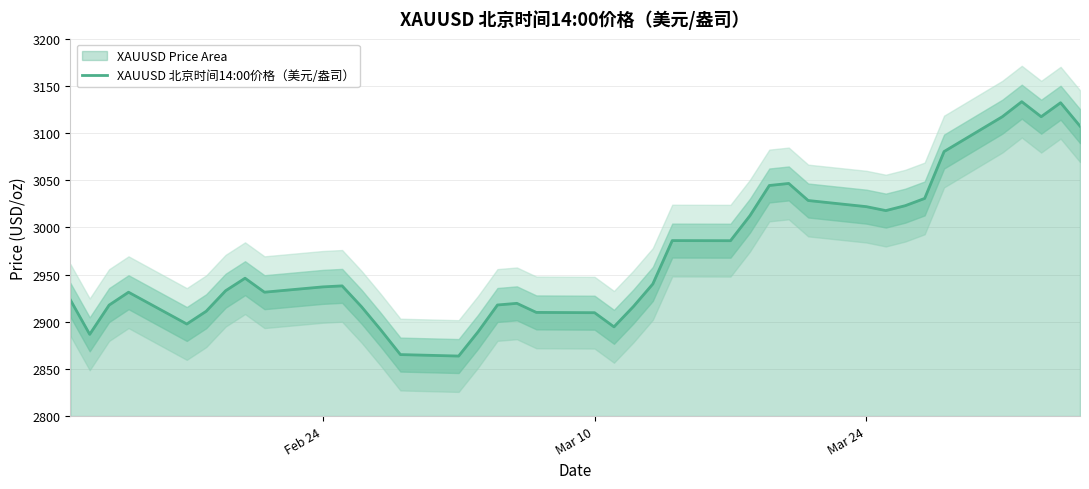

What is the lowest value of the XAUUSD 北京时间14:00价格（美元/盎司） series?

2863.6